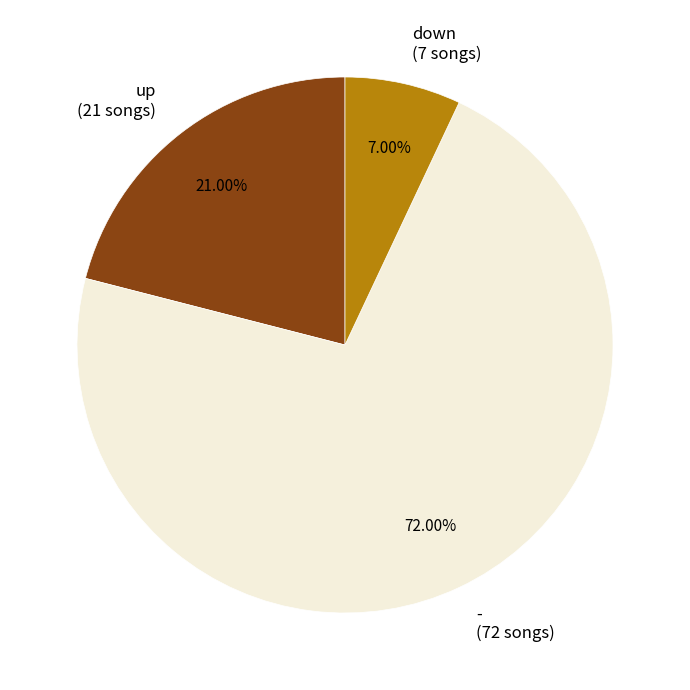

What is the ratio of the value at down to the value at up?

0.3